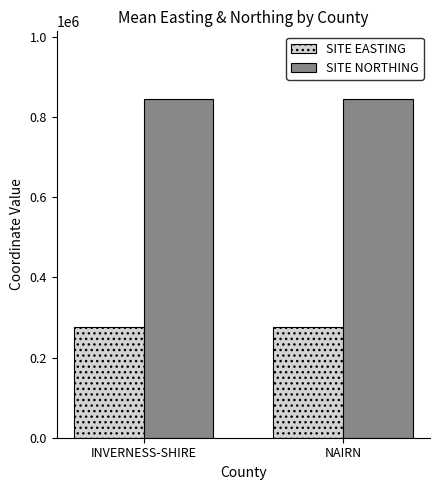

What is the difference between the highest and lowest values at NAIRN?

568709.0